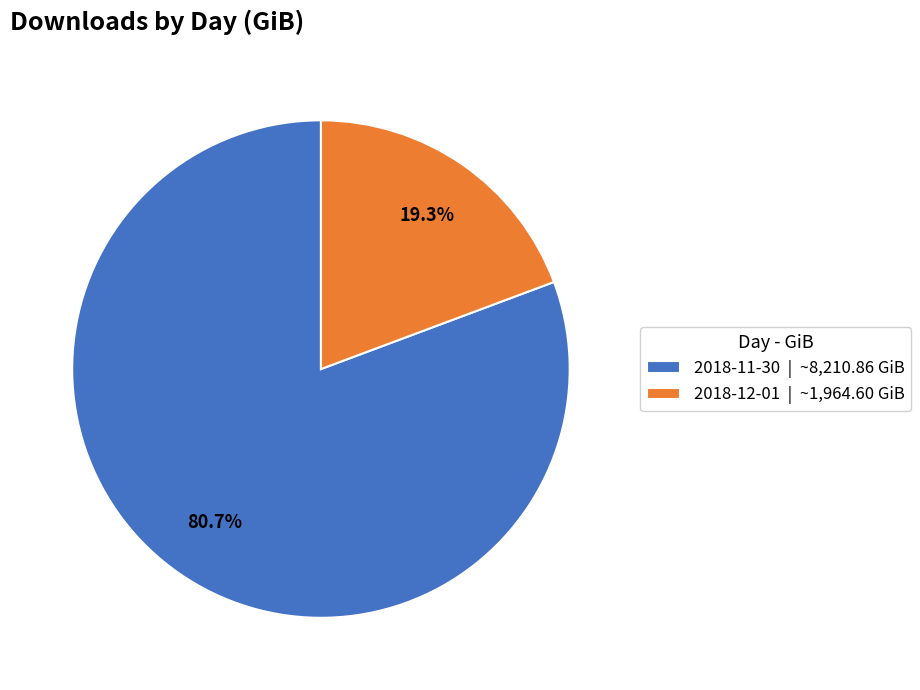

Which category accounts for the majority?

2018-11-30